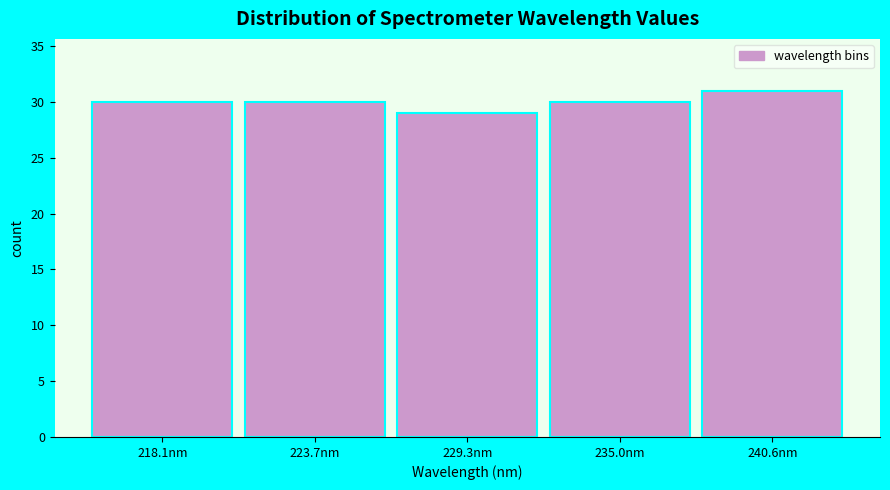

Reading left to right, extract all data points from this chart.

218.1nm=30	223.7nm=30	229.3nm=29	235.0nm=30	240.6nm=31